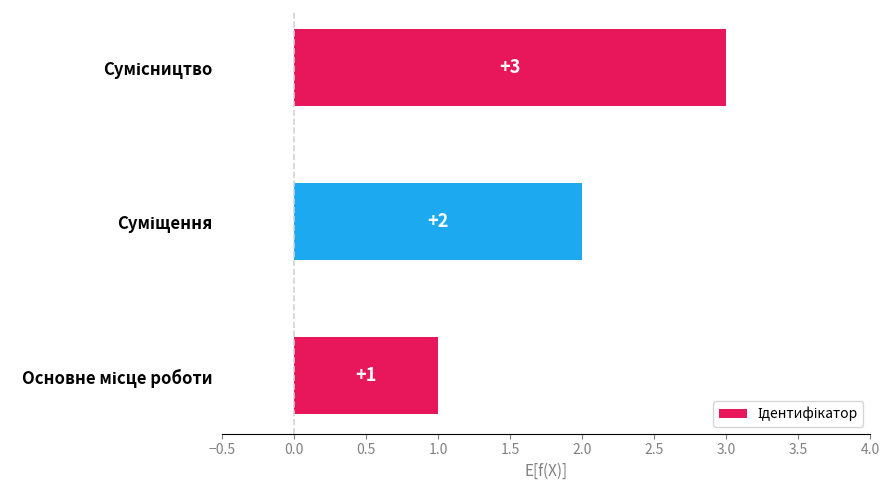

How many bars are there in total?

3